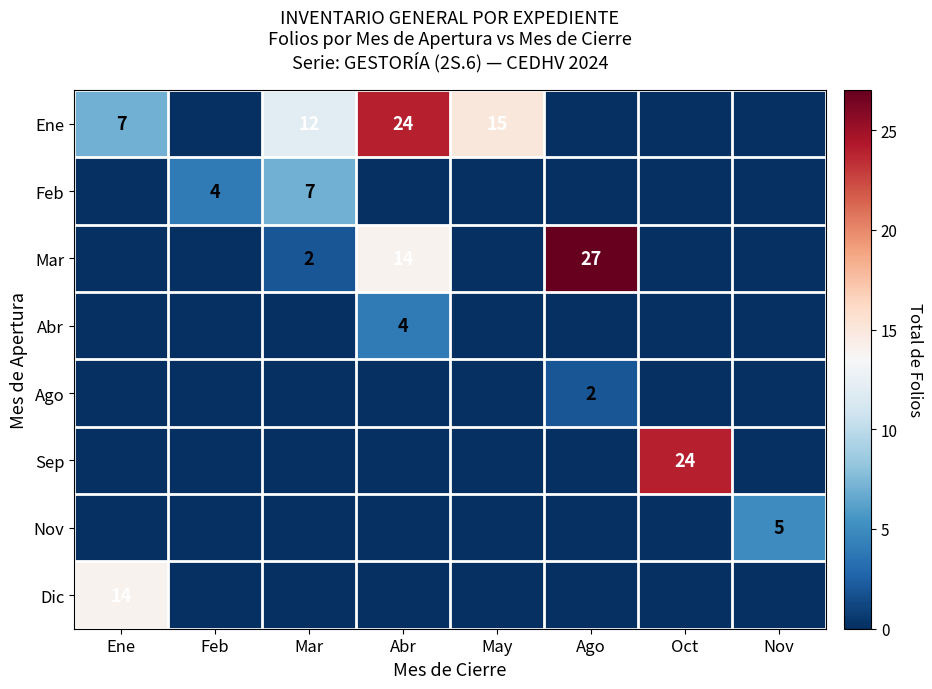

The value of Ene at May is 24. True or false?

False